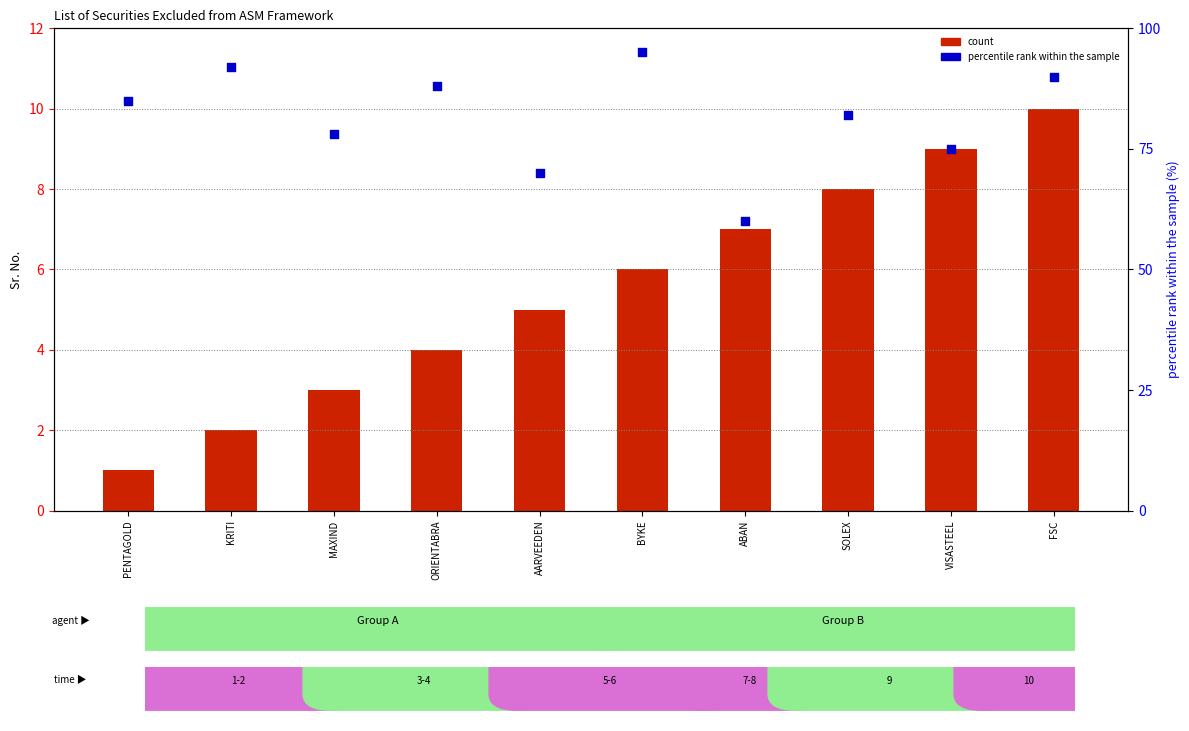

What are all the series names shown in the legend?

count, percentile rank within the sample